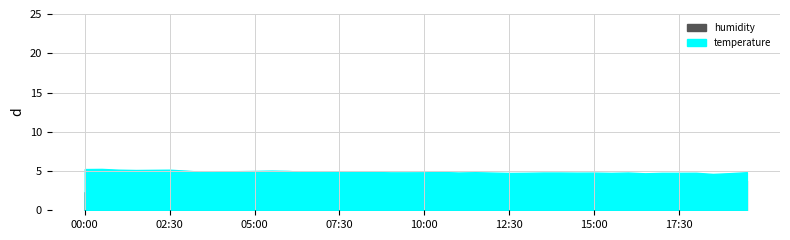

What is the difference between the highest and lowest values at 11:00?

63.8